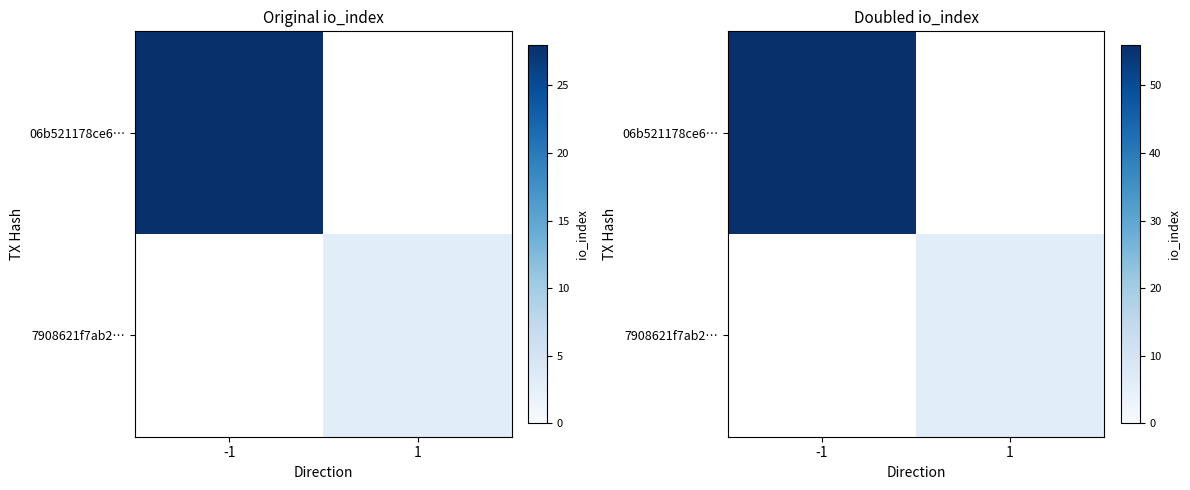

Which has a higher value, 1 or -1?

-1